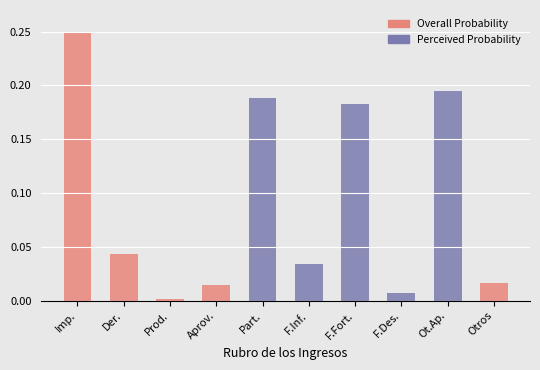

What is the total value across all series at Ot.Ap.?

0.2